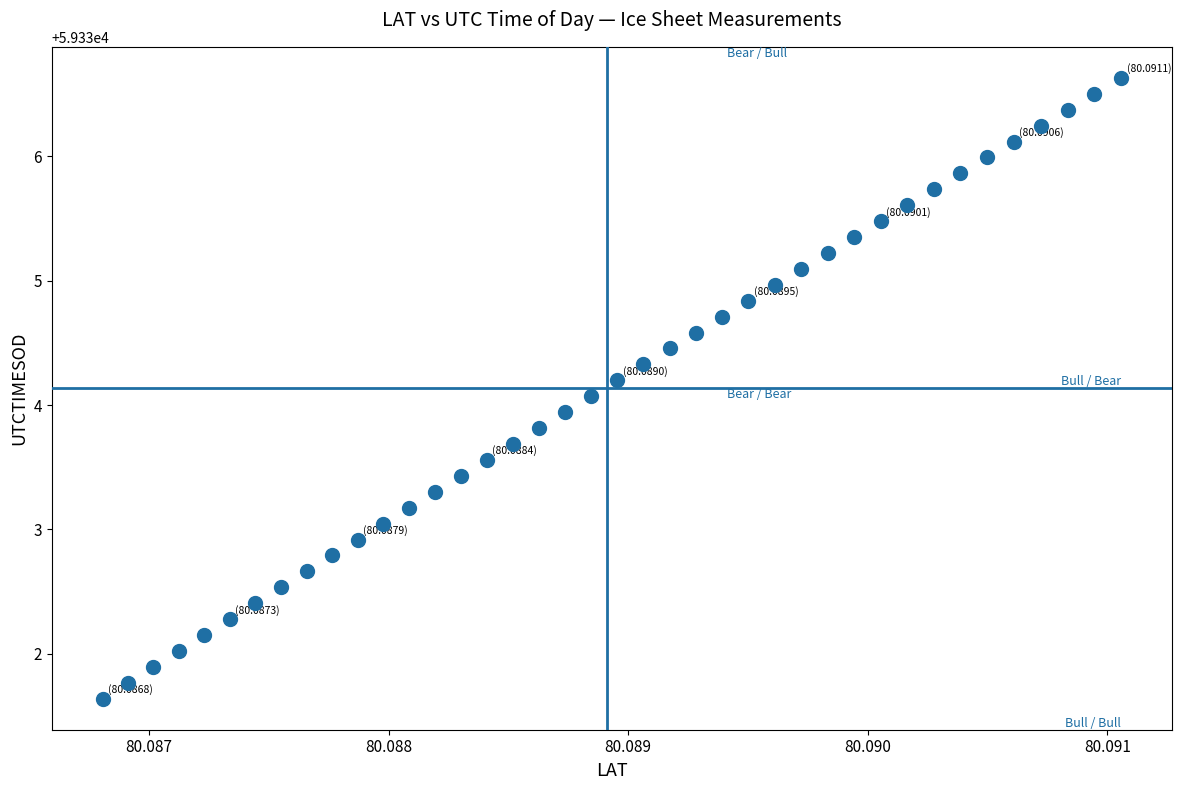

What is the range of Y values (max minus min)?

5.0